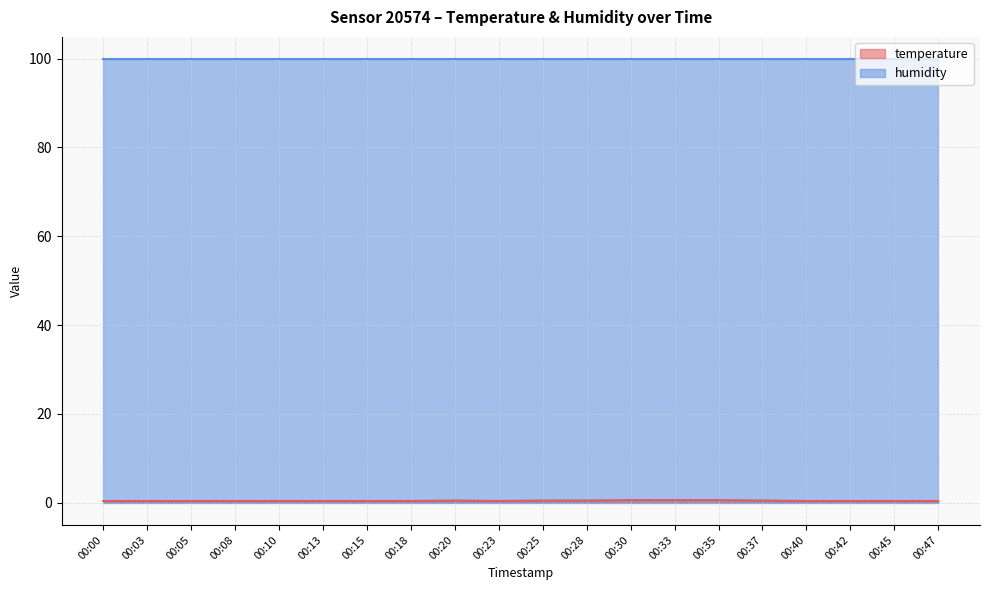

Where is the data nearest to the value 0?

00:00